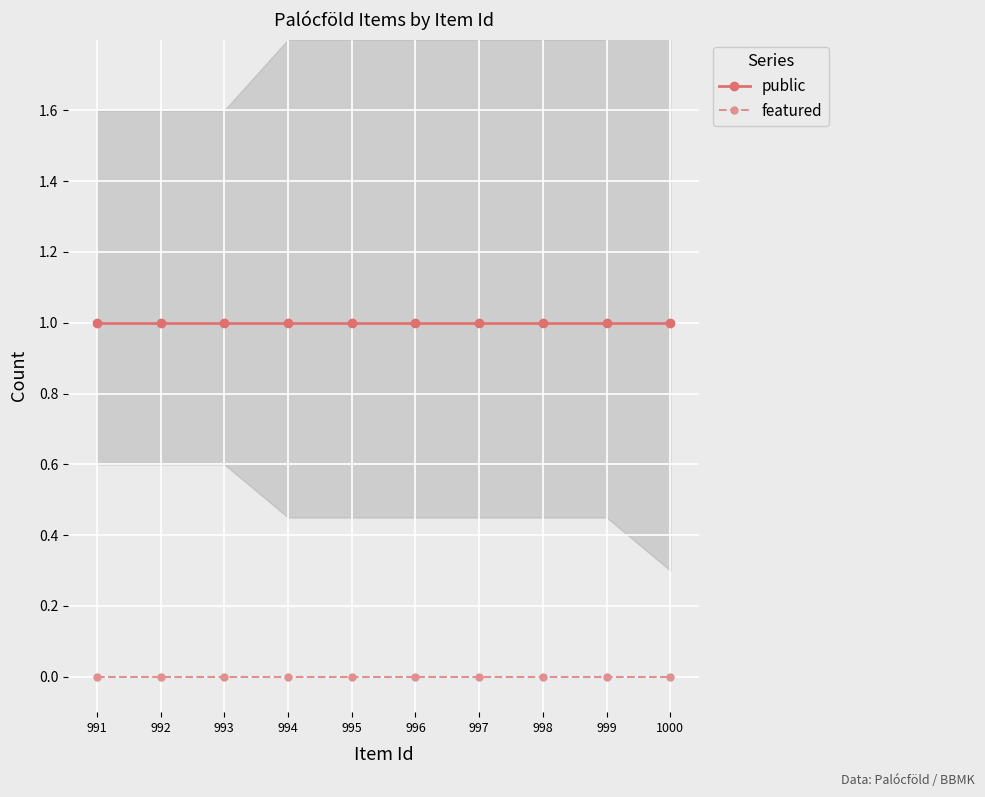

What is the total value across all series at 999?

1